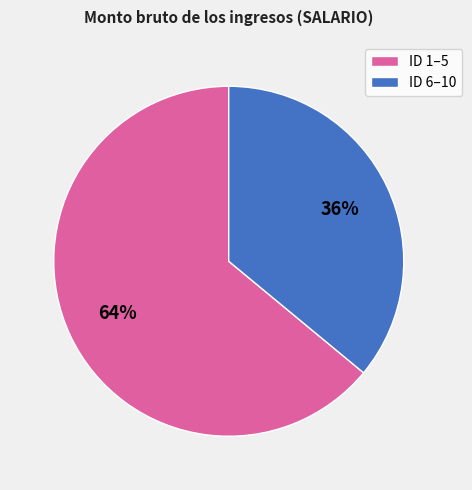

Rank the categories by value from highest to lowest.

ID 1–5, ID 6–10